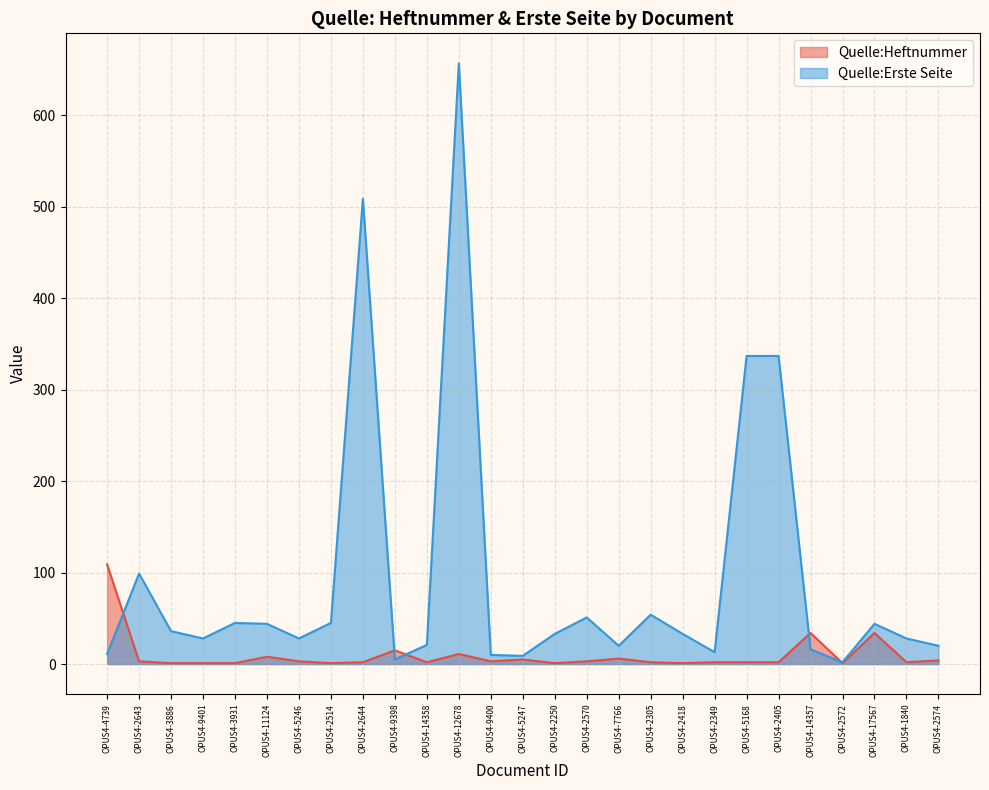

Reading left to right, transcribe all the data shown in this chart.

Quelle:Heftnummer: OPUS4-4739=109	OPUS4-2643=3	OPUS4-3886=1	OPUS4-9401=1	OPUS4-3931=1	OPUS4-11124=8	OPUS4-5246=3	OPUS4-2514=1	OPUS4-2644=2	OPUS4-9398=15	OPUS4-14358=2	OPUS4-12678=11	OPUS4-9400=3	OPUS4-5247=5	OPUS4-2250=1	OPUS4-2570=3	OPUS4-7766=6	OPUS4-2305=2	OPUS4-2418=1	OPUS4-2349=2	OPUS4-5168=2	OPUS4-2405=2	OPUS4-14357=34	OPUS4-2572=1	OPUS4-17567=34	OPUS4-1840=2	OPUS4-2574=4
Quelle:Erste Seite: OPUS4-4739=11	OPUS4-2643=99	OPUS4-3886=36	OPUS4-9401=28	OPUS4-3931=45	OPUS4-11124=44	OPUS4-5246=28	OPUS4-2514=45	OPUS4-2644=509	OPUS4-9398=5	OPUS4-14358=21	OPUS4-12678=657	OPUS4-9400=10	OPUS4-5247=9	OPUS4-2250=33	OPUS4-2570=51	OPUS4-7766=20	OPUS4-2305=54	OPUS4-2418=33	OPUS4-2349=13	OPUS4-5168=337	OPUS4-2405=337	OPUS4-14357=16	OPUS4-2572=2	OPUS4-17567=44	OPUS4-1840=28	OPUS4-2574=20